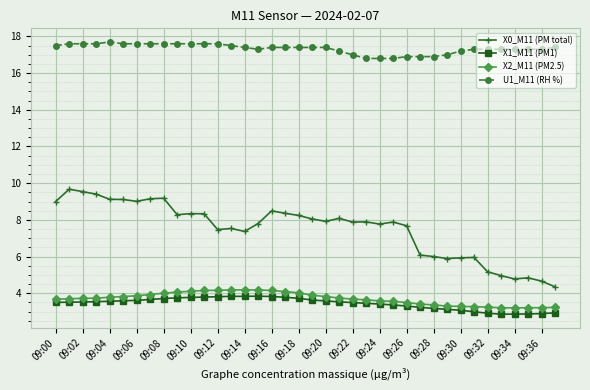

True or false: X2_M11 (PM2.5) and U1_M11 (RH %) cross at least once.

False